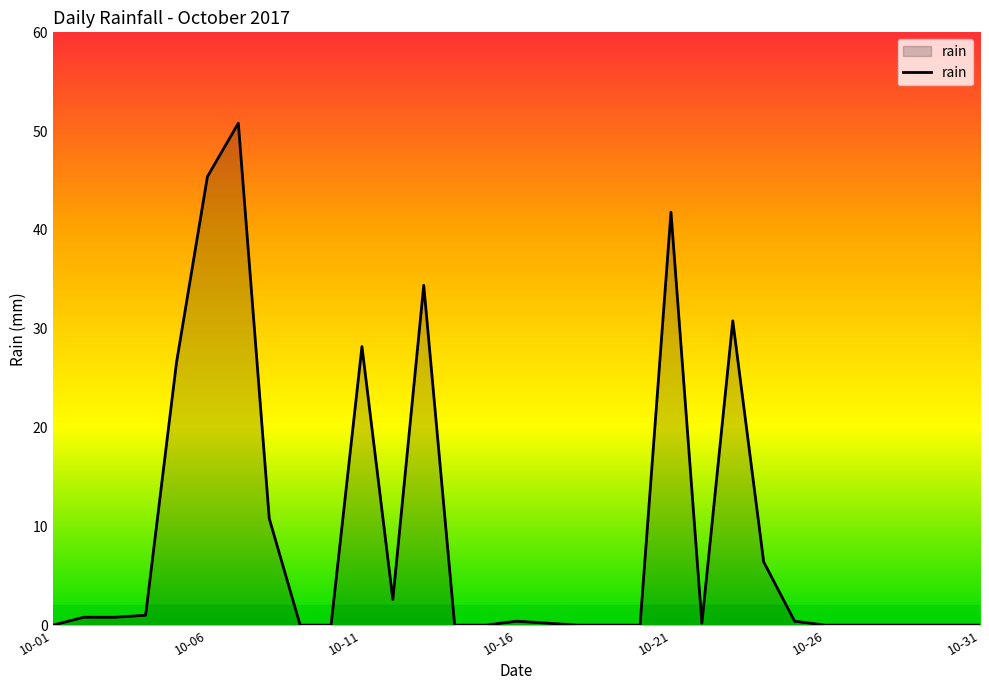

What is the difference between the maximum and minimum values?

50.8